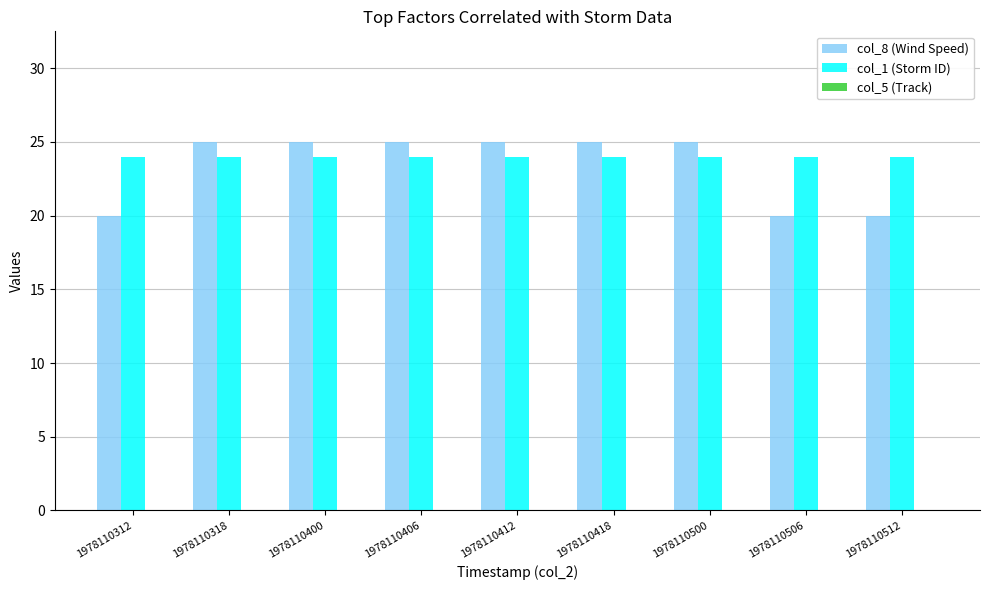

What is the spread (max minus min) of values at 1978110418?

1